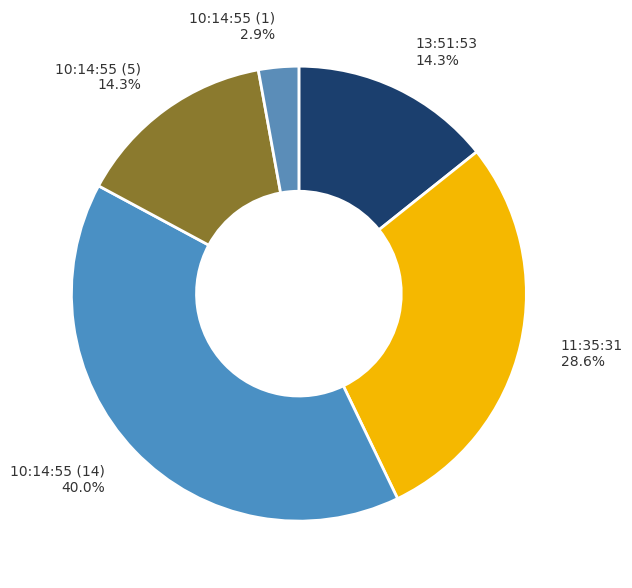

To the nearest percent, what is the average slice percentage?

20%